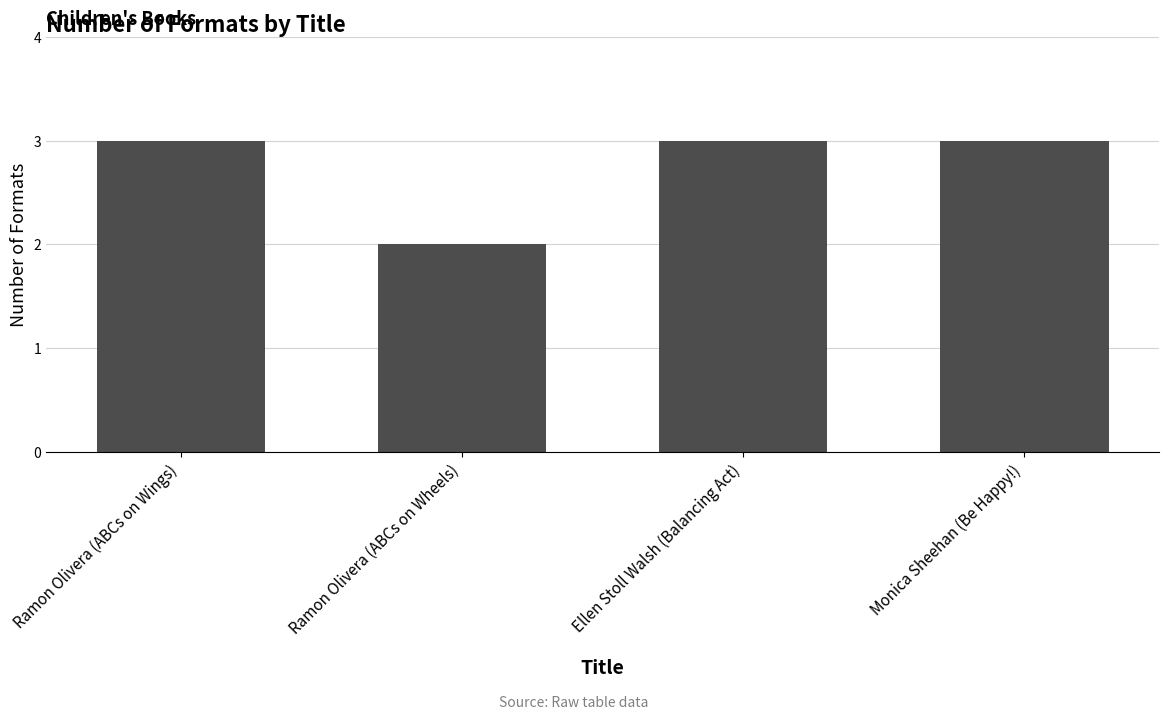

What is the smallest value displayed?

2